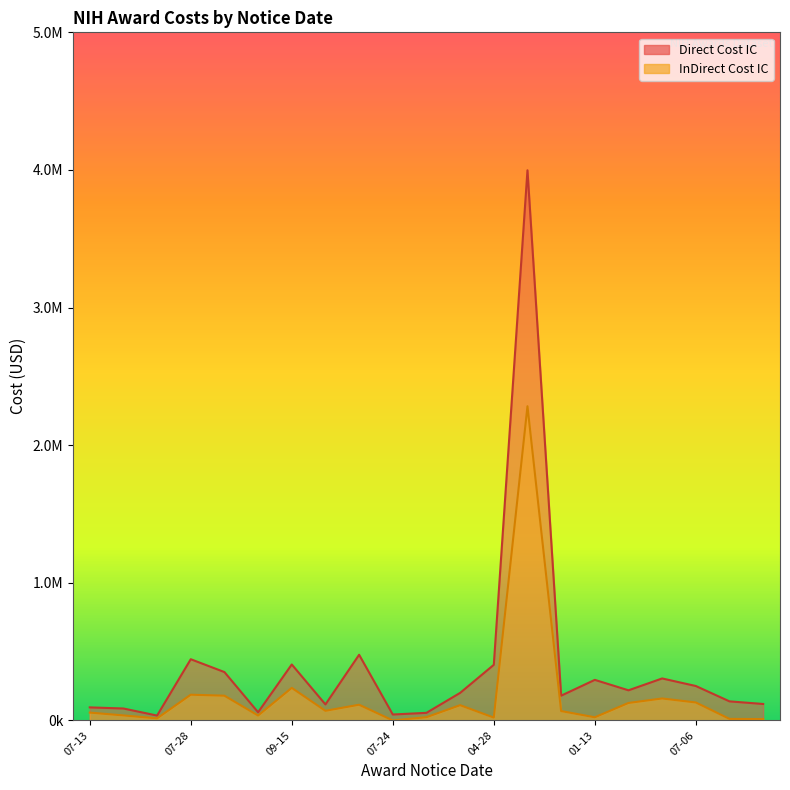

How many distinct data groups are displayed?

2